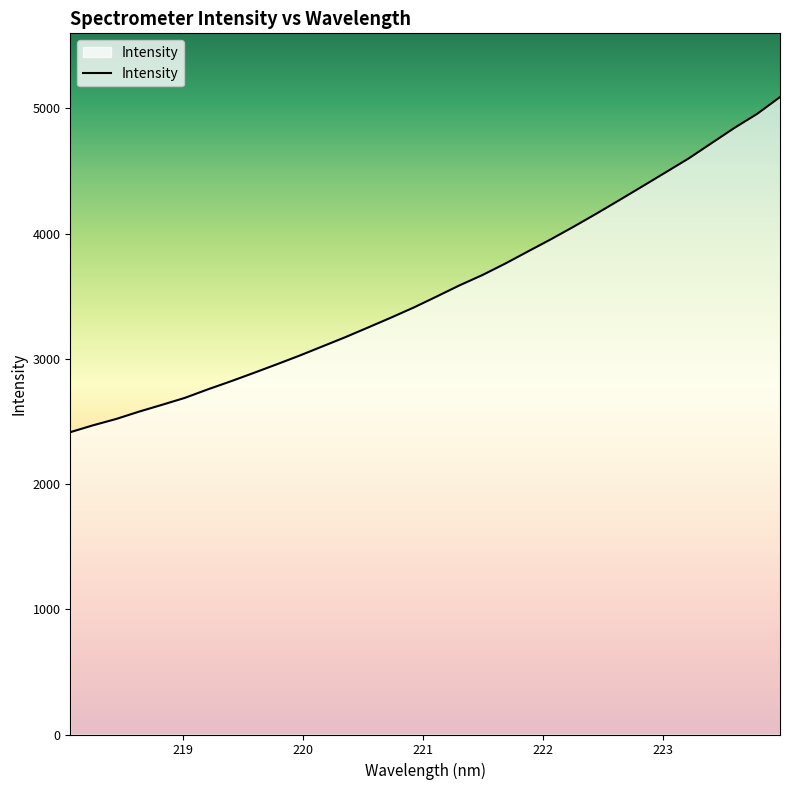

What is the difference between the maximum and minimum values?

2676.1